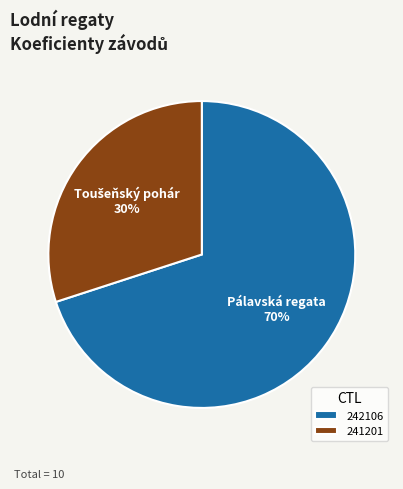

To the nearest percent, what is the average slice percentage?

50%